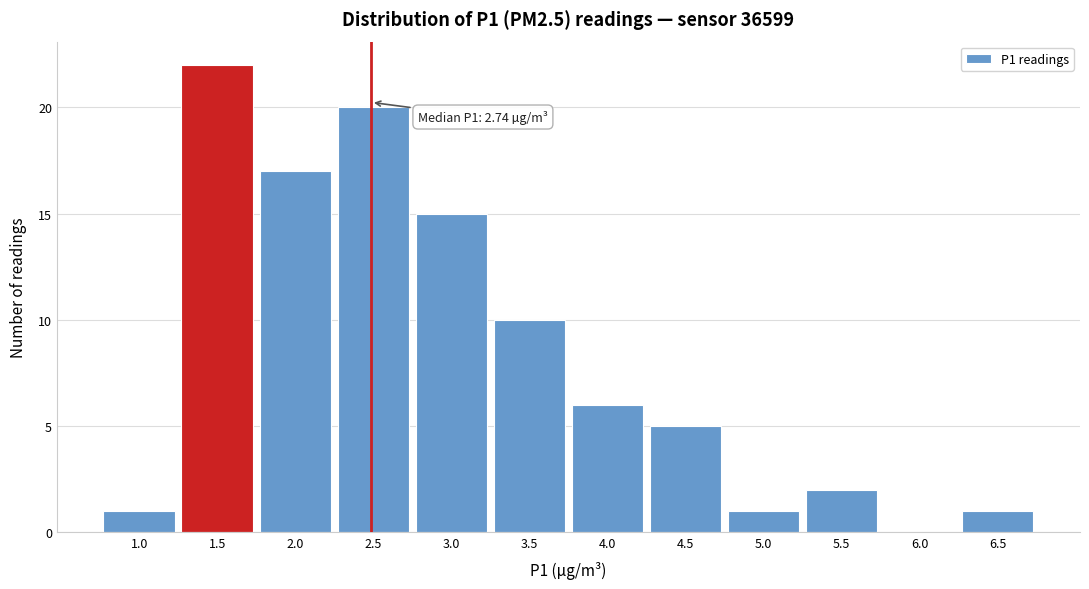

Reading left to right, transcribe all the data shown in this chart.

1.0=1	1.5=22	2.0=17	2.5=20	3.0=15	3.5=10	4.0=6	4.5=5	5.0=1	5.5=2	6.0=0	6.5=1